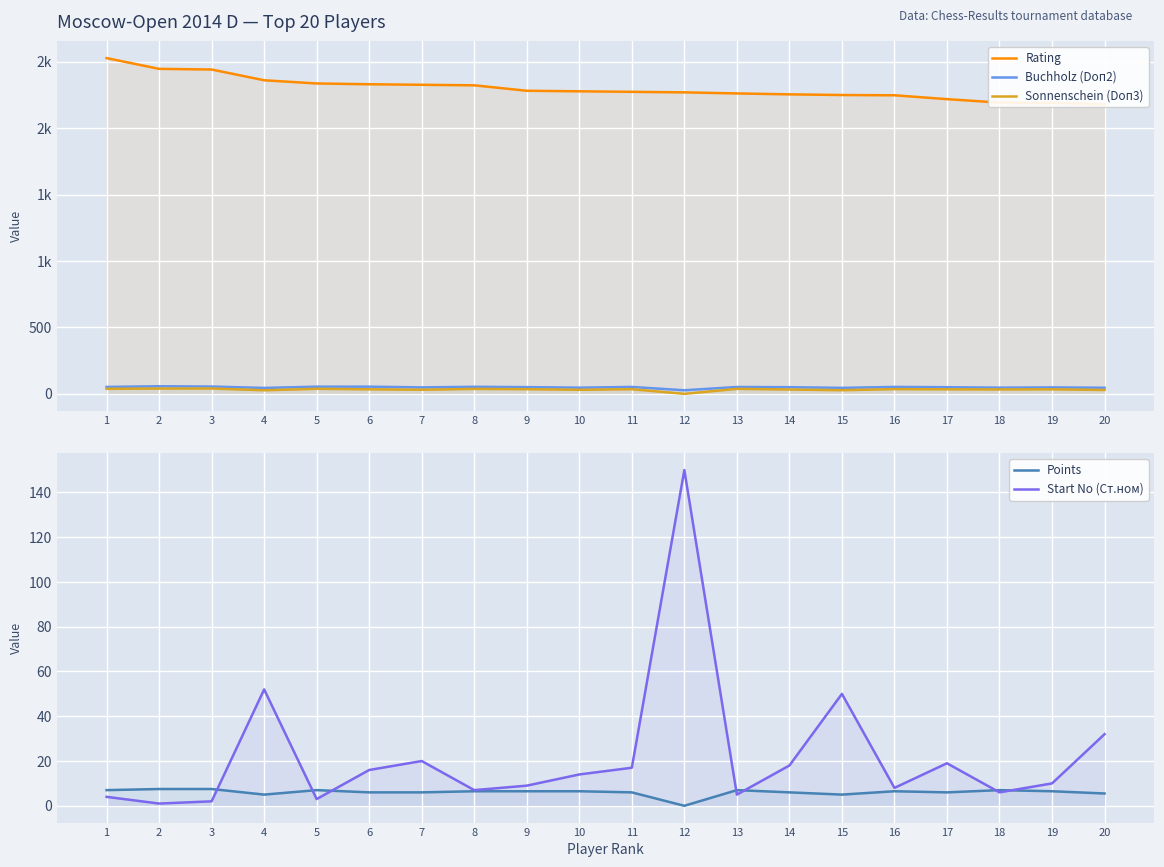

Rank the series at 5 from lowest to highest value.

Start No (Ст.ном), Points, Sonnenschein (Doп3), Buchholz (Doп2), Rating